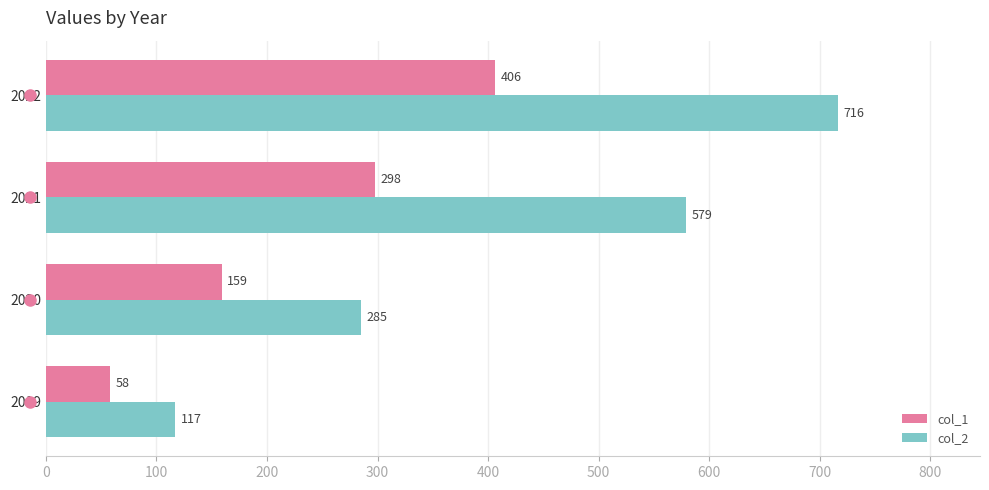

What is the difference between the col_1 values at 2020 and 2021?

139